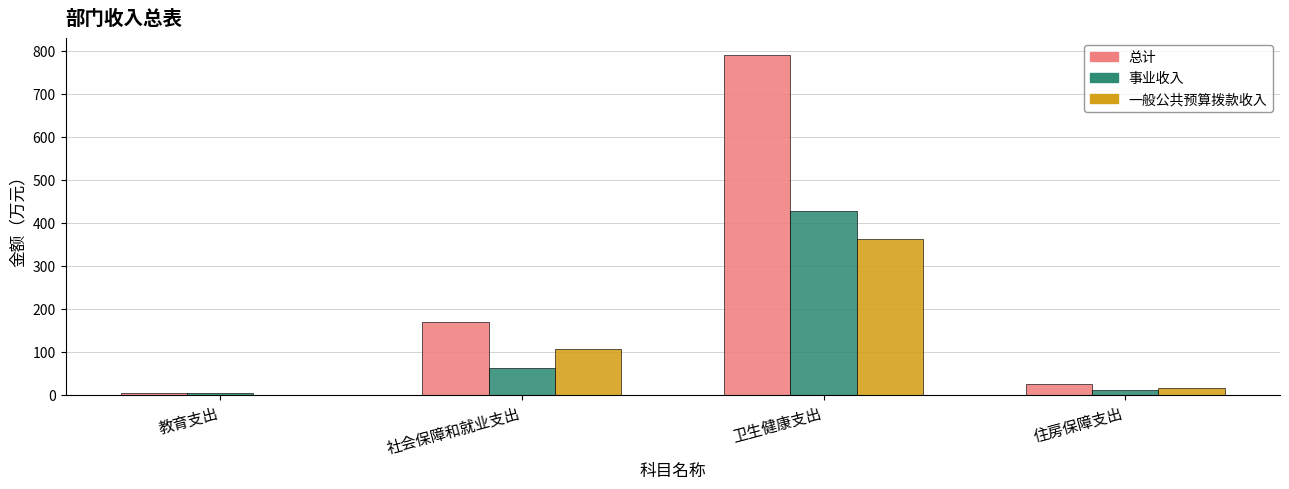

True or false: 一般公共预算拨款收入 has a value of 185.4 at 教育支出.

False